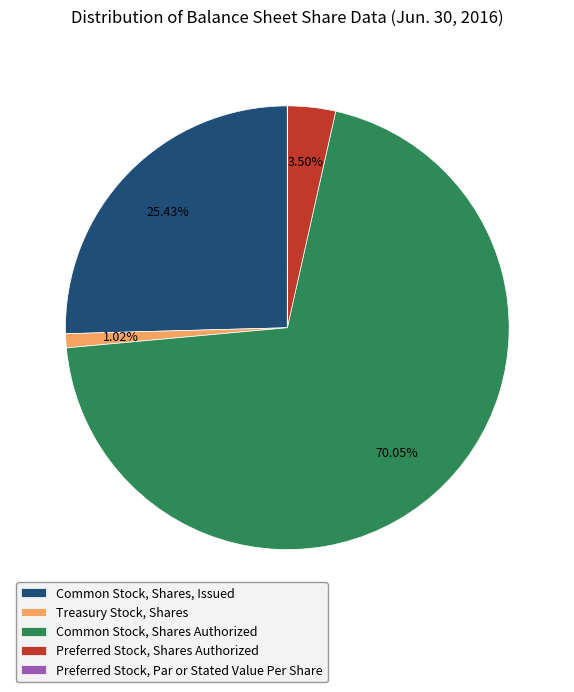

Which slice is the largest?

Common Stock, Shares Authorized